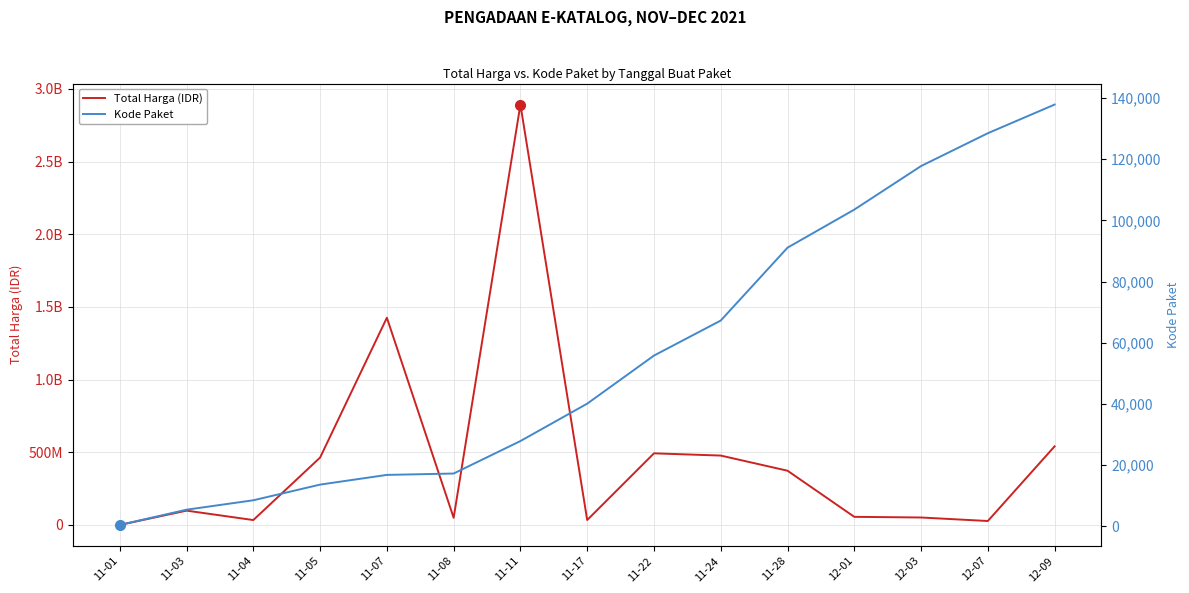

Rank the series by their maximum value, from highest to lowest.

Total Harga (IDR), Kode Paket